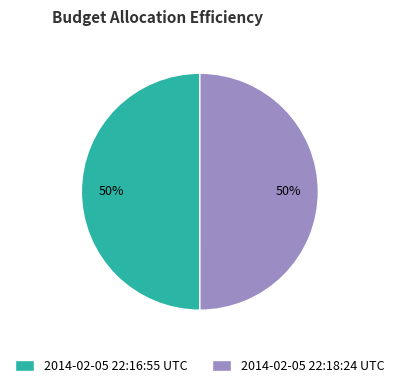

Do 2014-02-05 22:16:55 UTC and 2014-02-05 22:18:24 UTC together represent more than half of the pie?

Yes